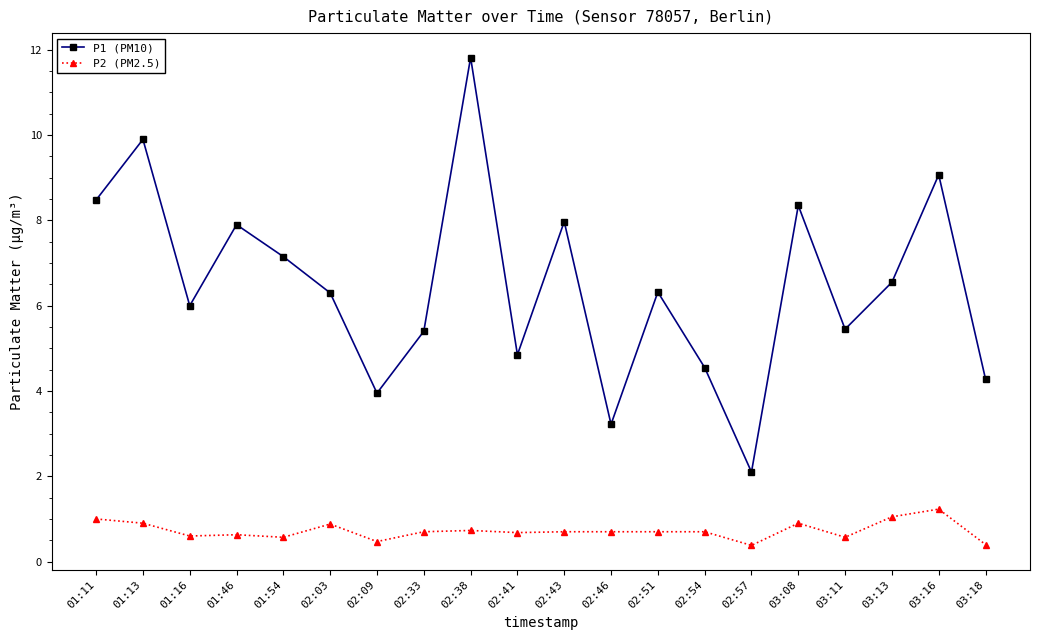

Rank the series at 03:18 from lowest to highest value.

P2 (PM2.5), P1 (PM10)